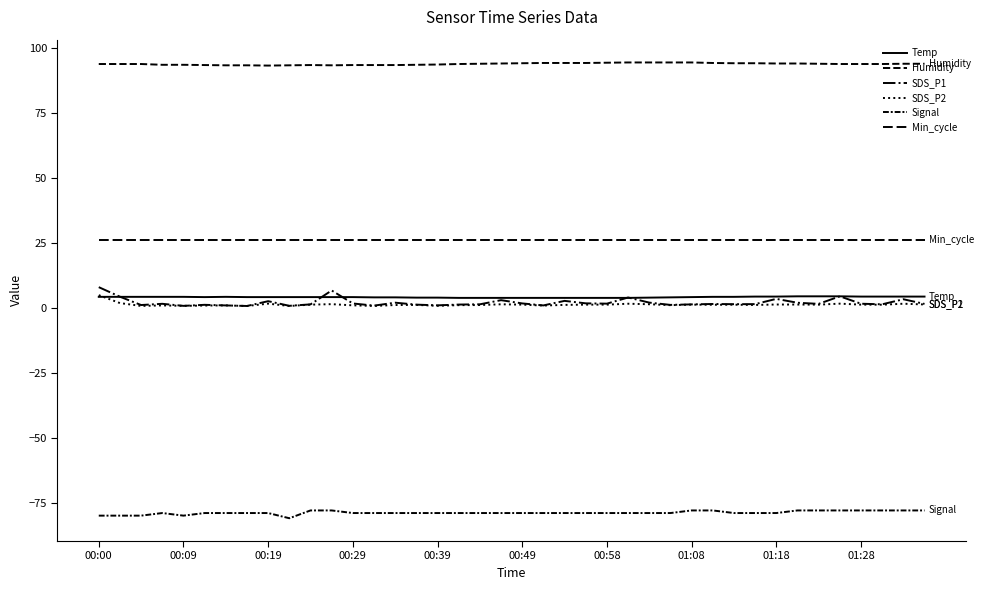

Does the chart have visible grid lines?

No